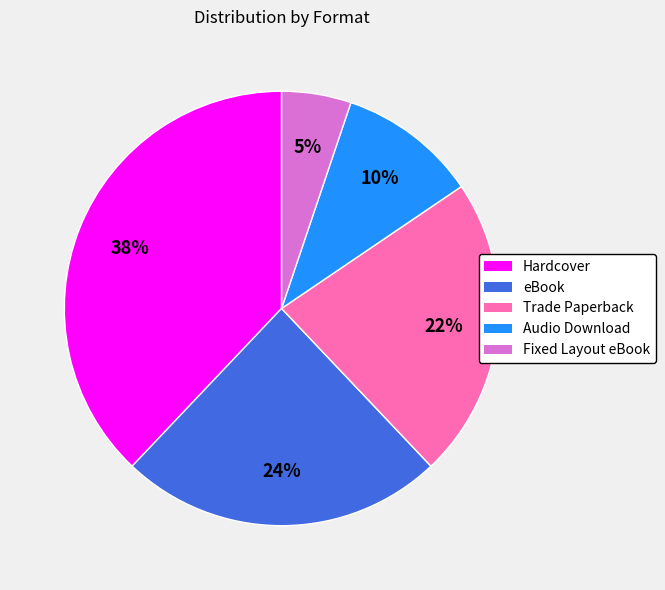

True or false: Fixed Layout eBook accounts for 5% of the total.

True